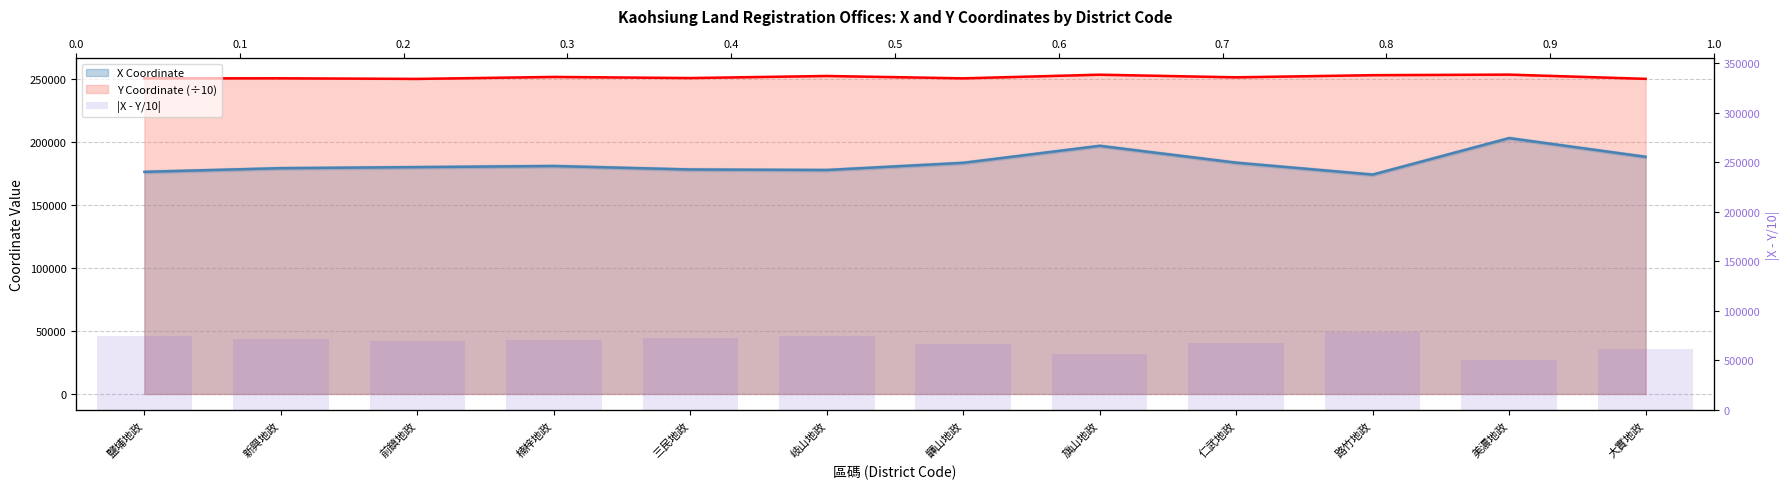

Is it true that the value at 路竹地政 is 21031.1?

False